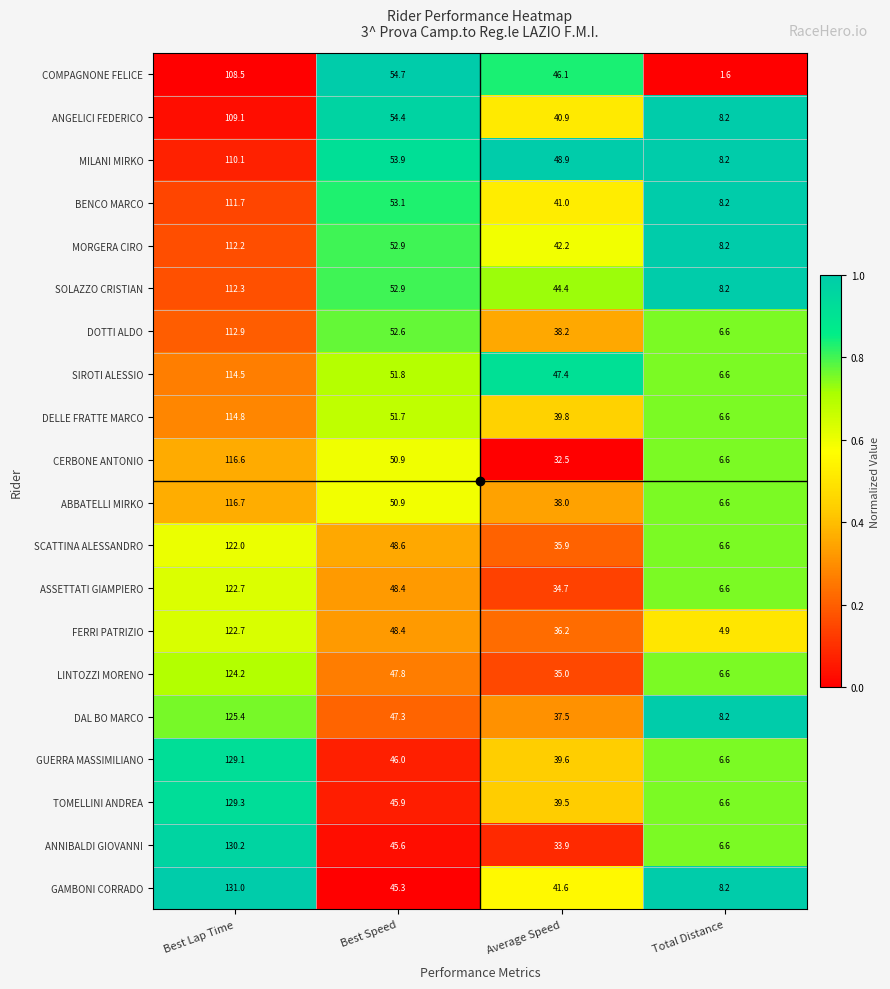

Where does the SOLAZZO CRISTIAN series first go above 52?

Best Lap Time